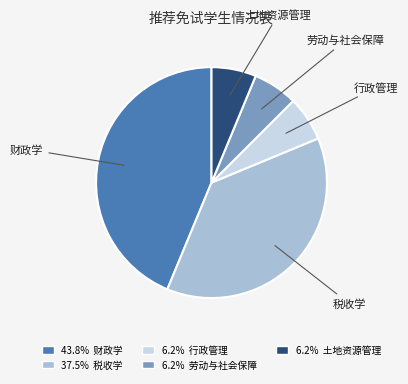

Does any single category account for the majority?

No